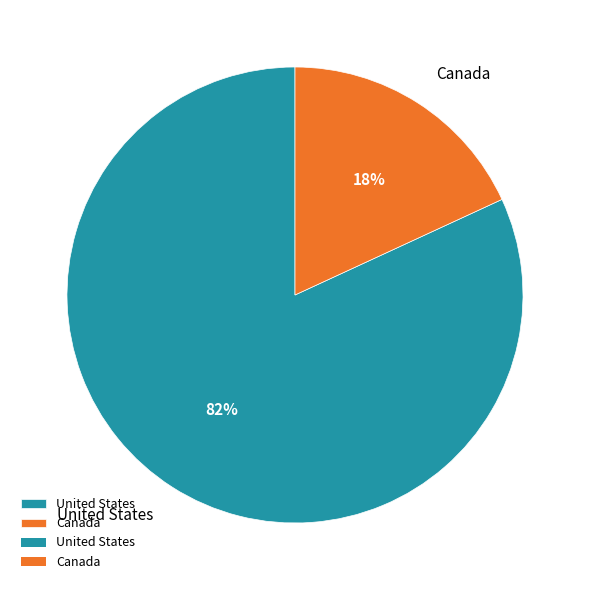

Which slice is the smallest?

Canada